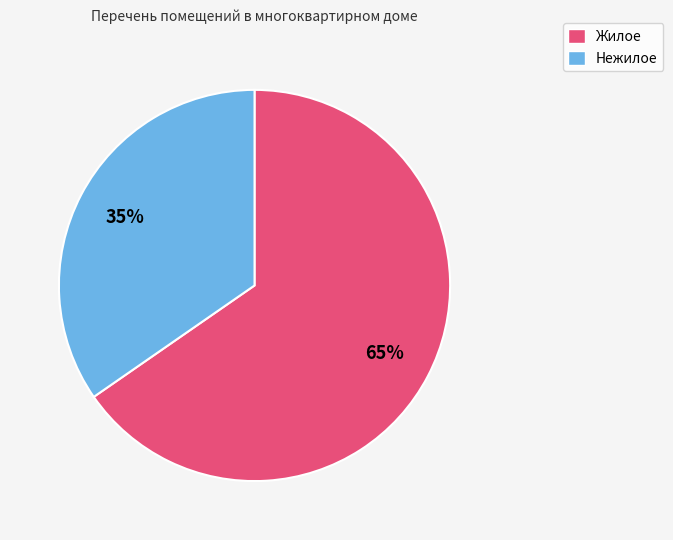

How many segments does this pie chart have?

2